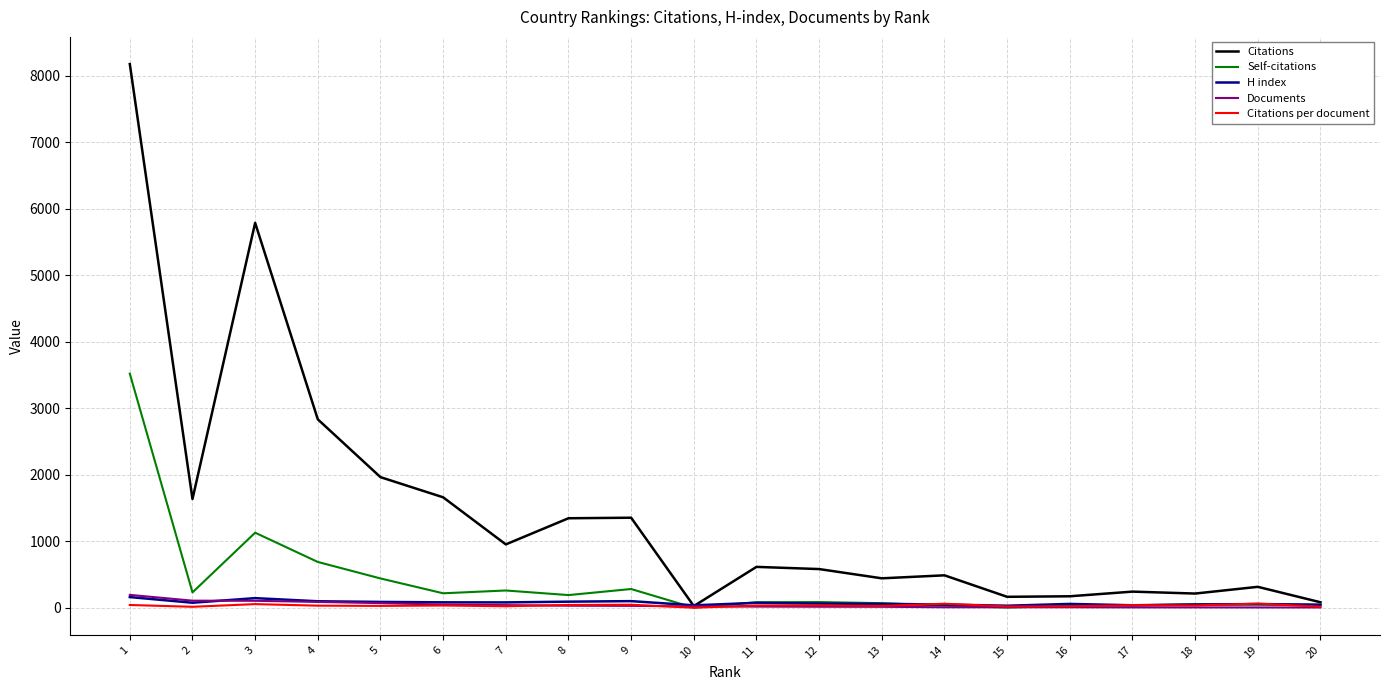

Between 6 and 10, which series saw the biggest shift?

Citations